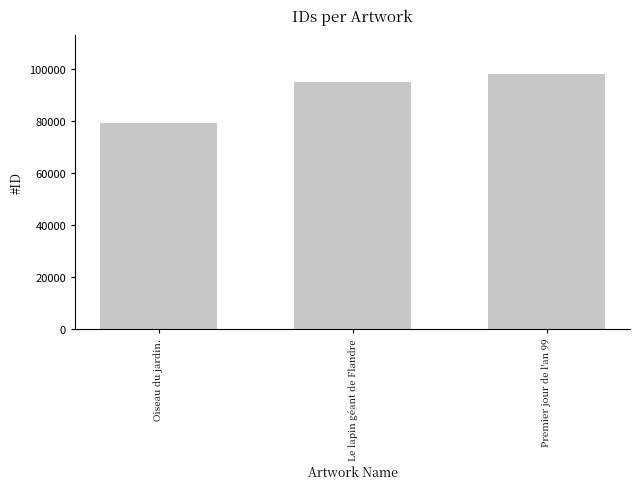

Reading left to right, transcribe all the data shown in this chart.

Oiseau du jardin.=79378	Le lapin géant de Flandre=95103	Premier jour de l'an 99=98179